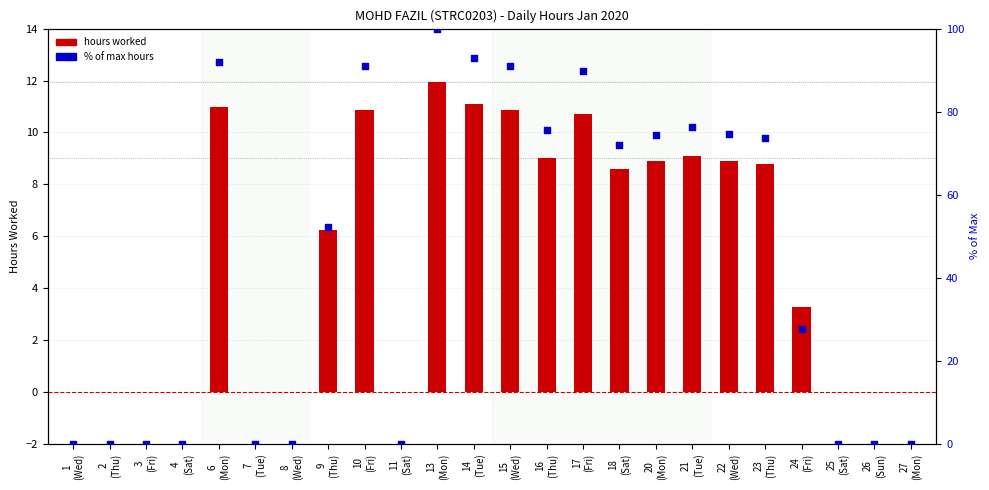

Which series has the largest total across all categories?

% of max hours